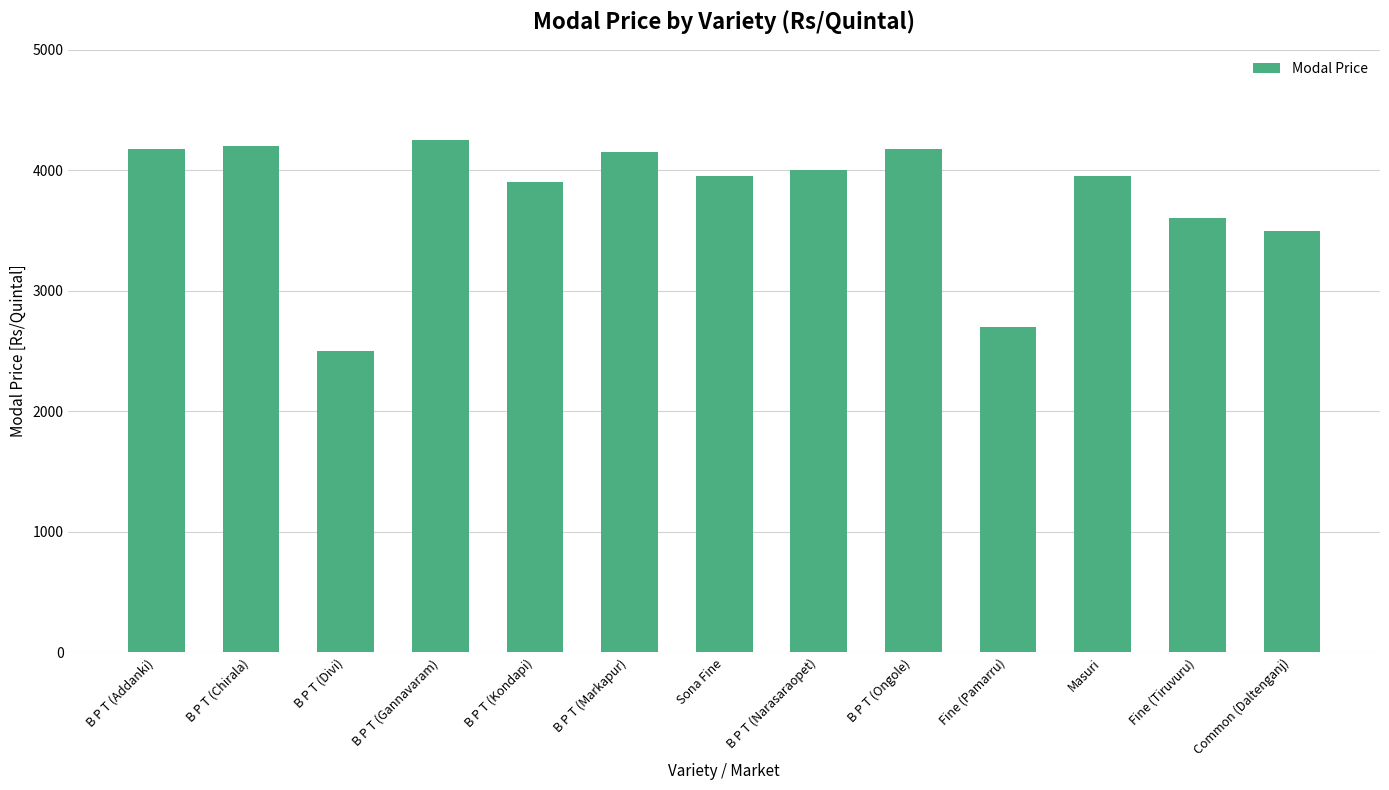

At which category does the chart reach its peak across all series?

B P T (Gannavaram)